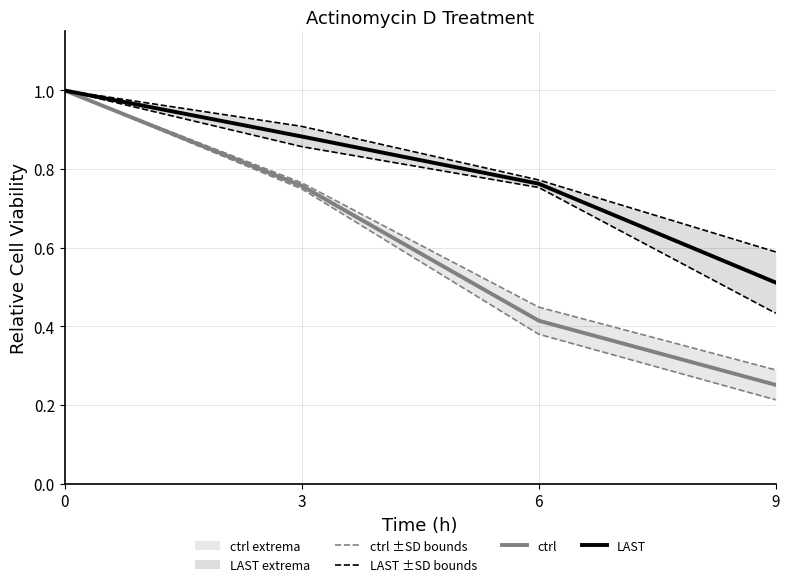

True or false: ctrl ±SD bounds has a value of 0.7 at 6.

False